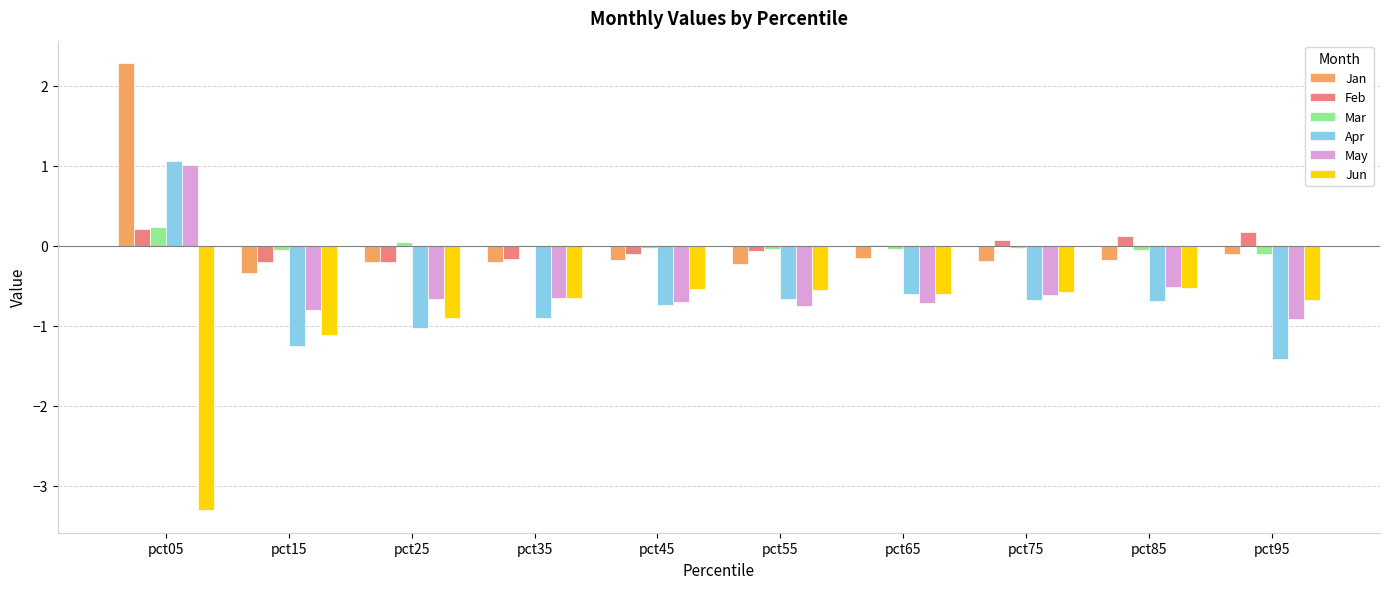

What is the maximum value for Jan?

2.3